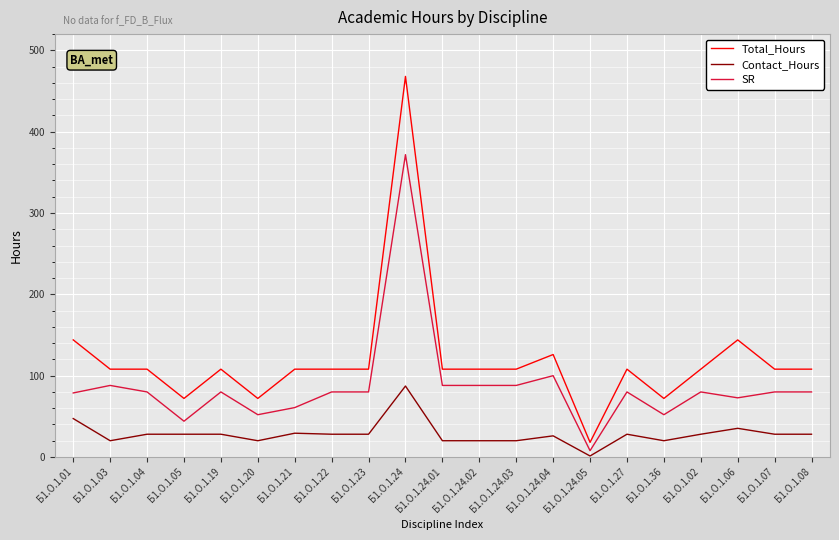

At which label is Contact_Hours closest to 44?

Б1.О.1.01